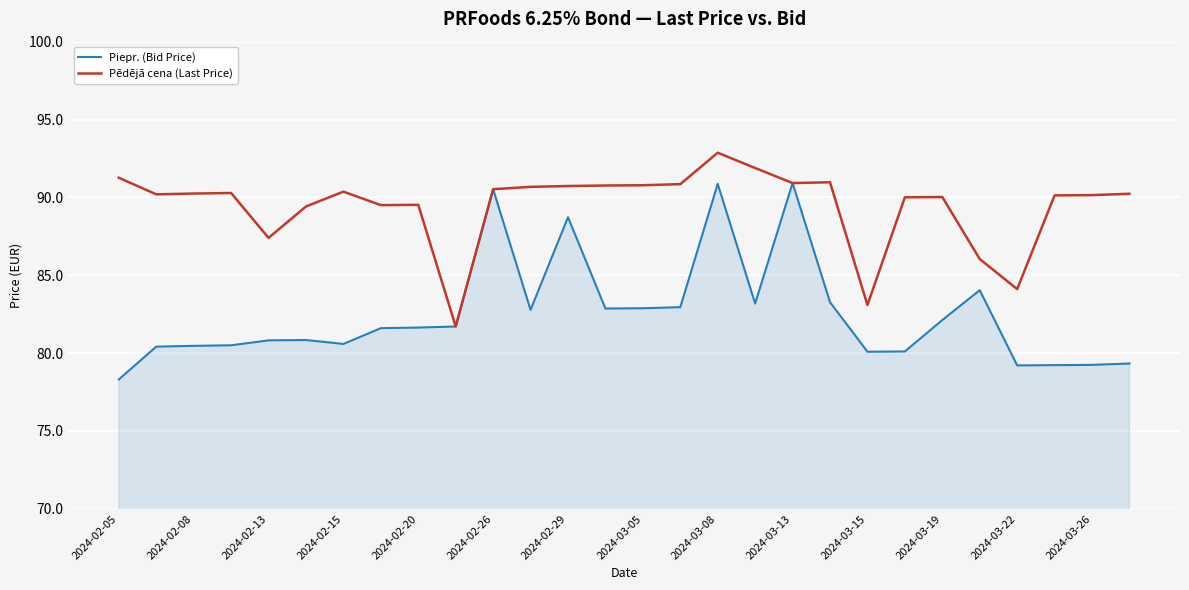

What is the maximum value for Pēdējā cena (Last Price)?

92.9